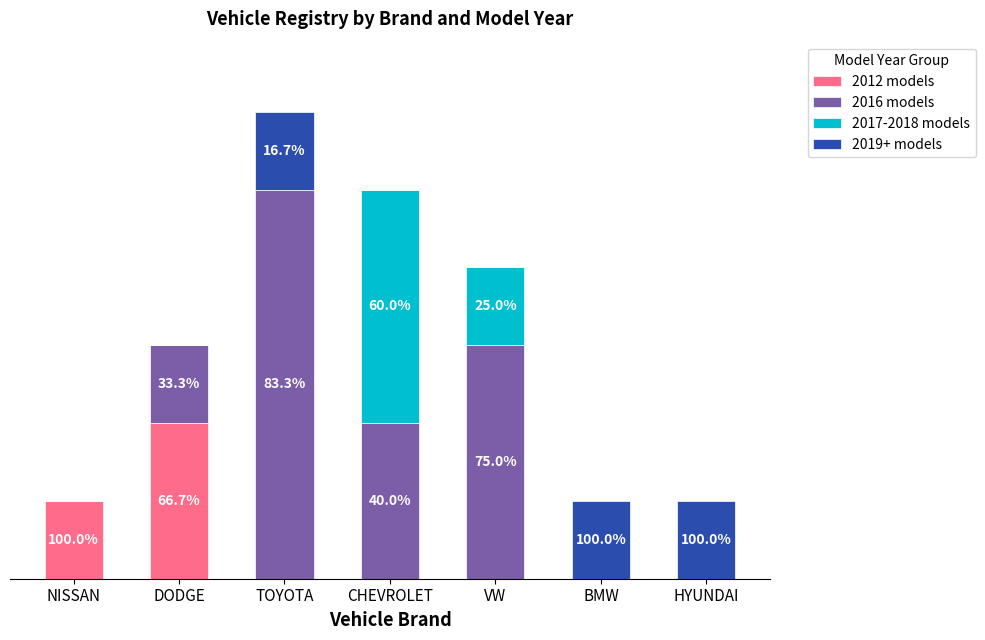

What are all the series names shown in the legend?

2012 models, 2016 models, 2017-2018 models, 2019+ models